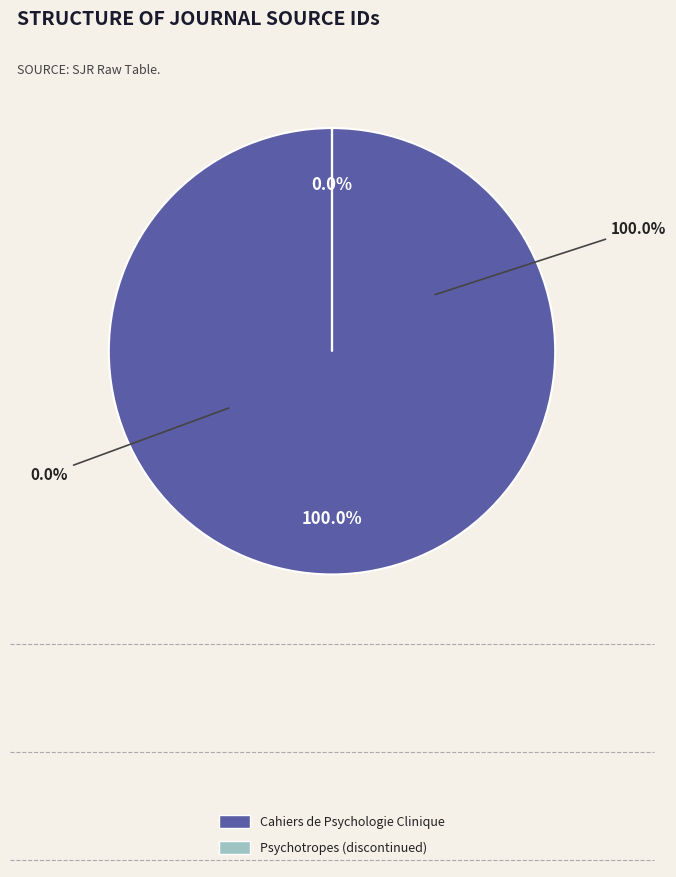

Does any single category account for the majority?

Yes